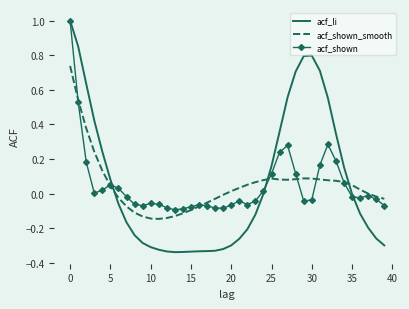

After their last crossing, which series has the higher values: acf_shown_smooth or acf_li?

acf_shown_smooth